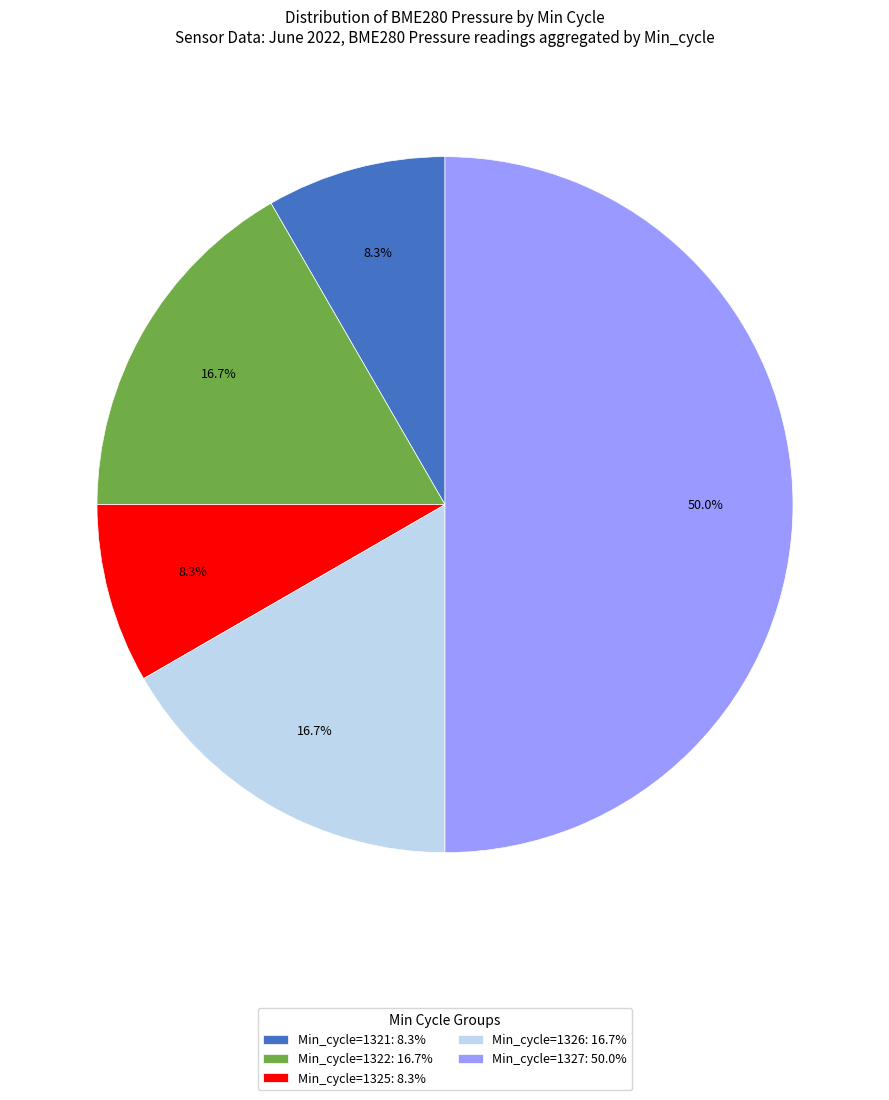

What is the largest slice in the pie chart?

Min_cycle=1327: 50.0%